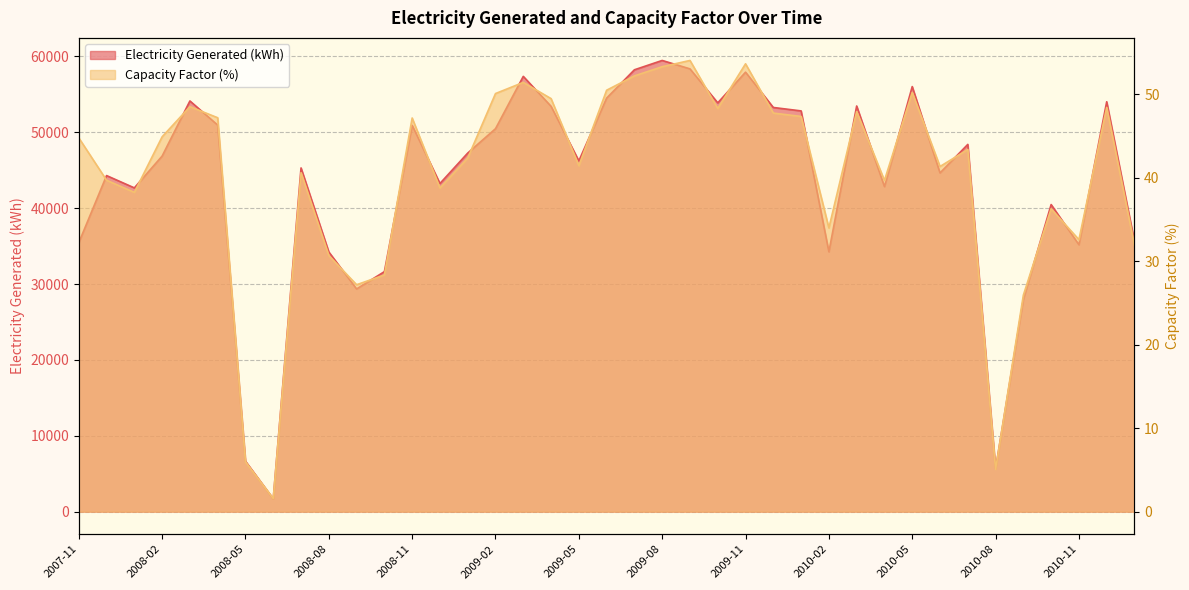

Between 2008-09 and 2008-10, which is larger?

2008-10